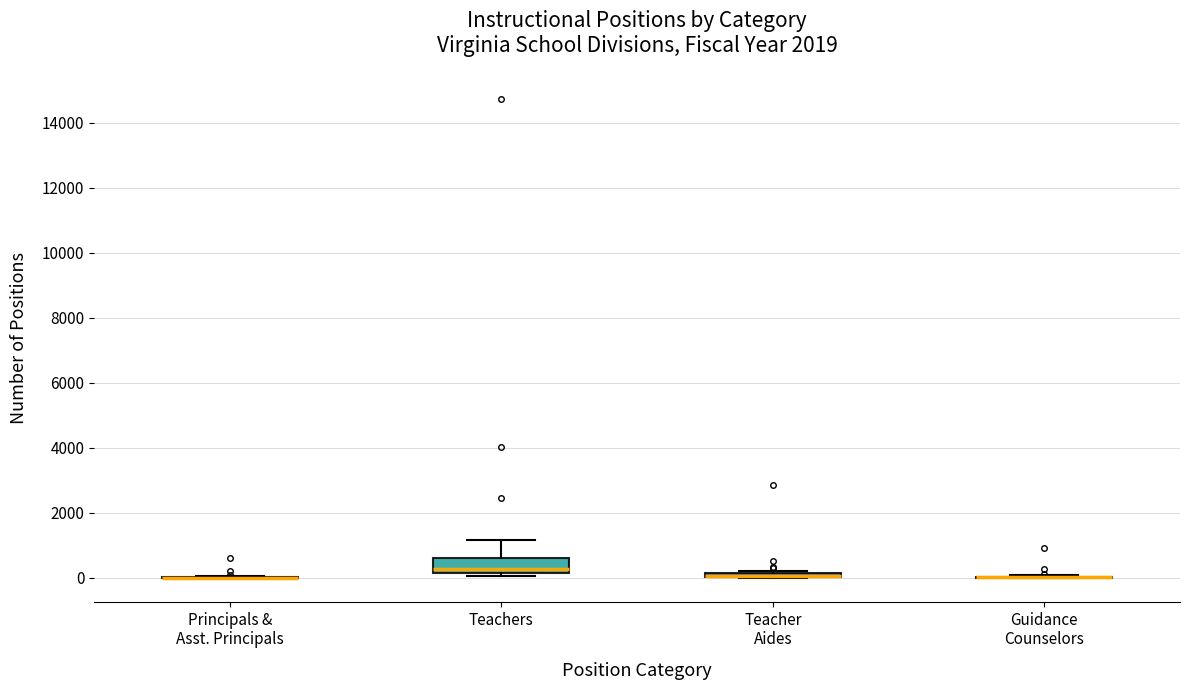

Comparing the boxes themselves (not the whiskers), which one is the tallest?

Teachers